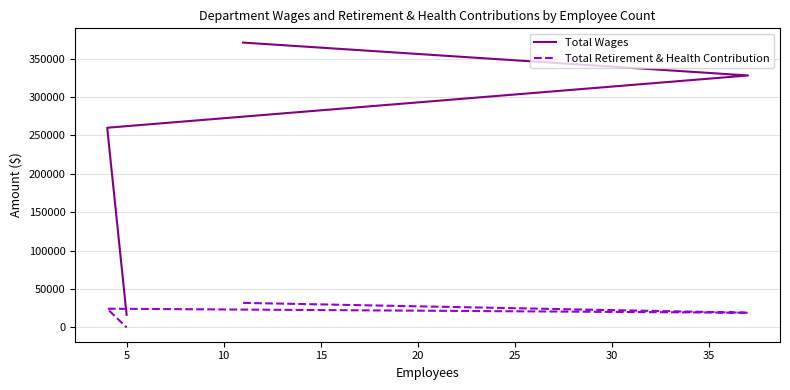

Which series has the largest range (max minus min)?

Total Wages